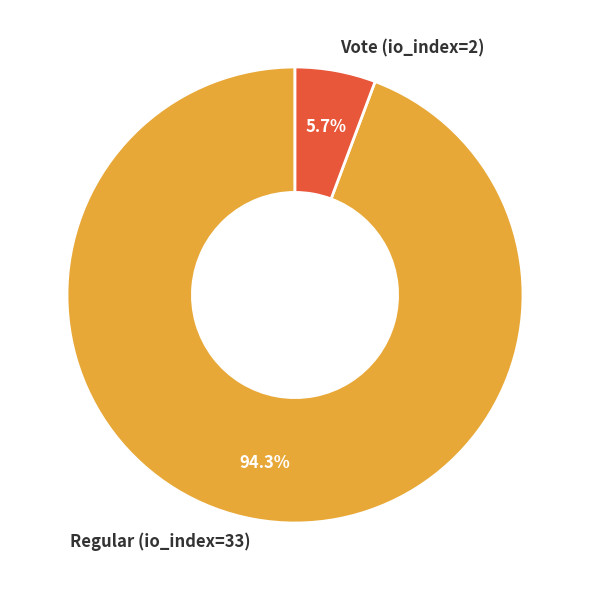

To the nearest percent, what is the average slice percentage?

50%